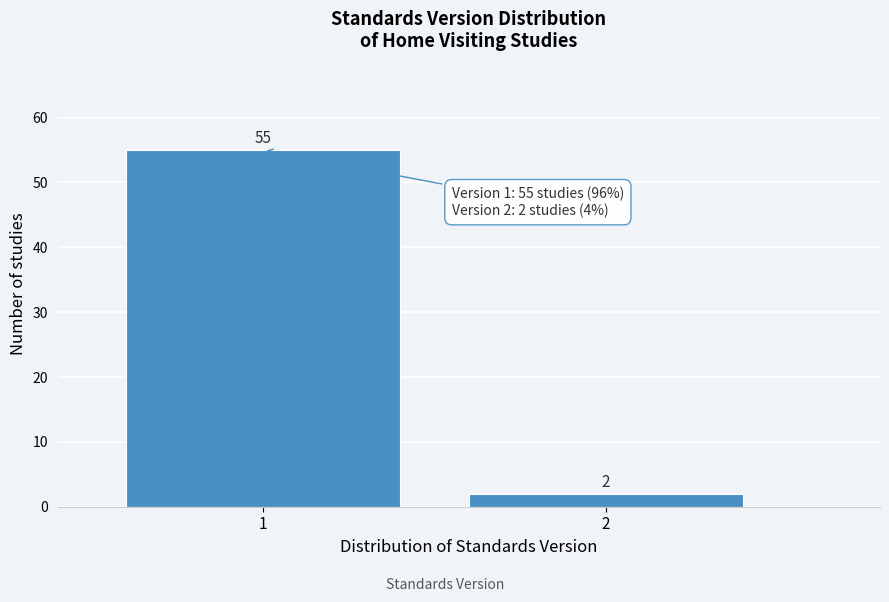

Reading left to right, list all the values displayed in this chart.

55	2